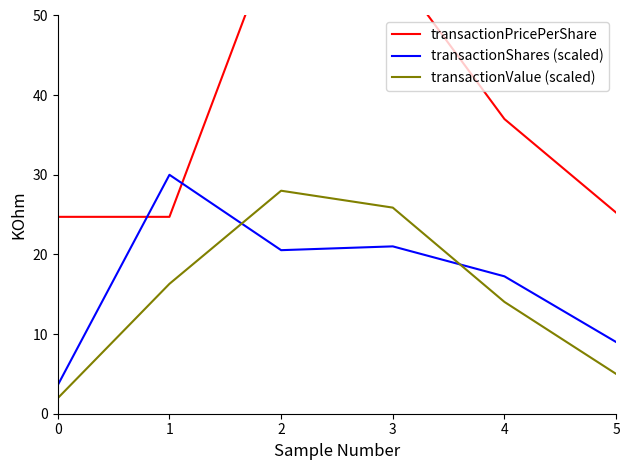

What is the smallest value displayed?

2.0